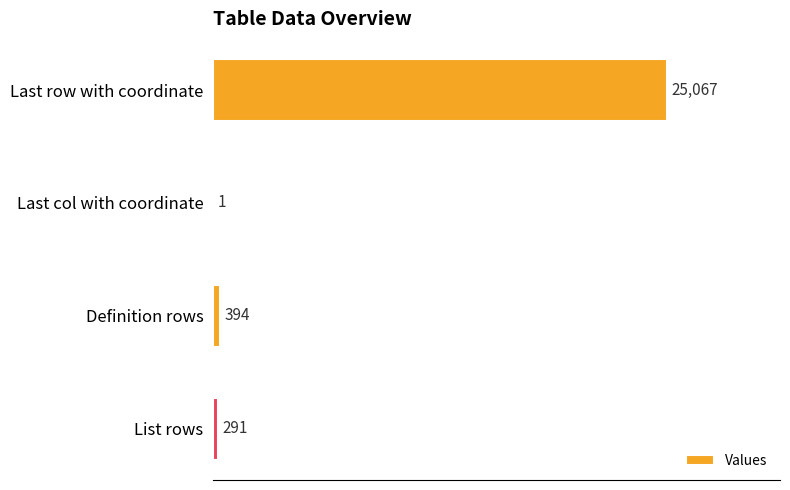

The chart shows a value of 1 at Last col with coordinate. True or false?

True